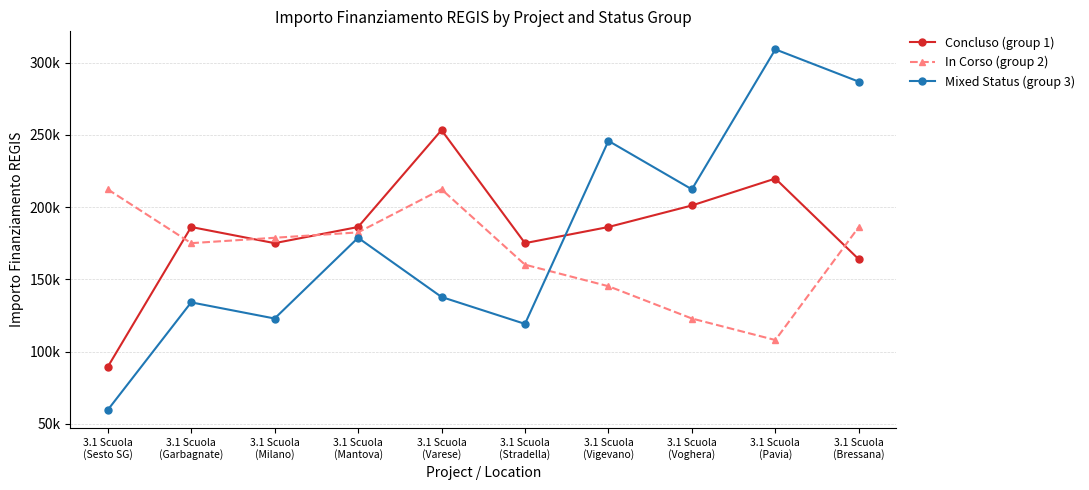

True or false: Concluso (group 1) and In Corso (group 2) cross at least once.

True